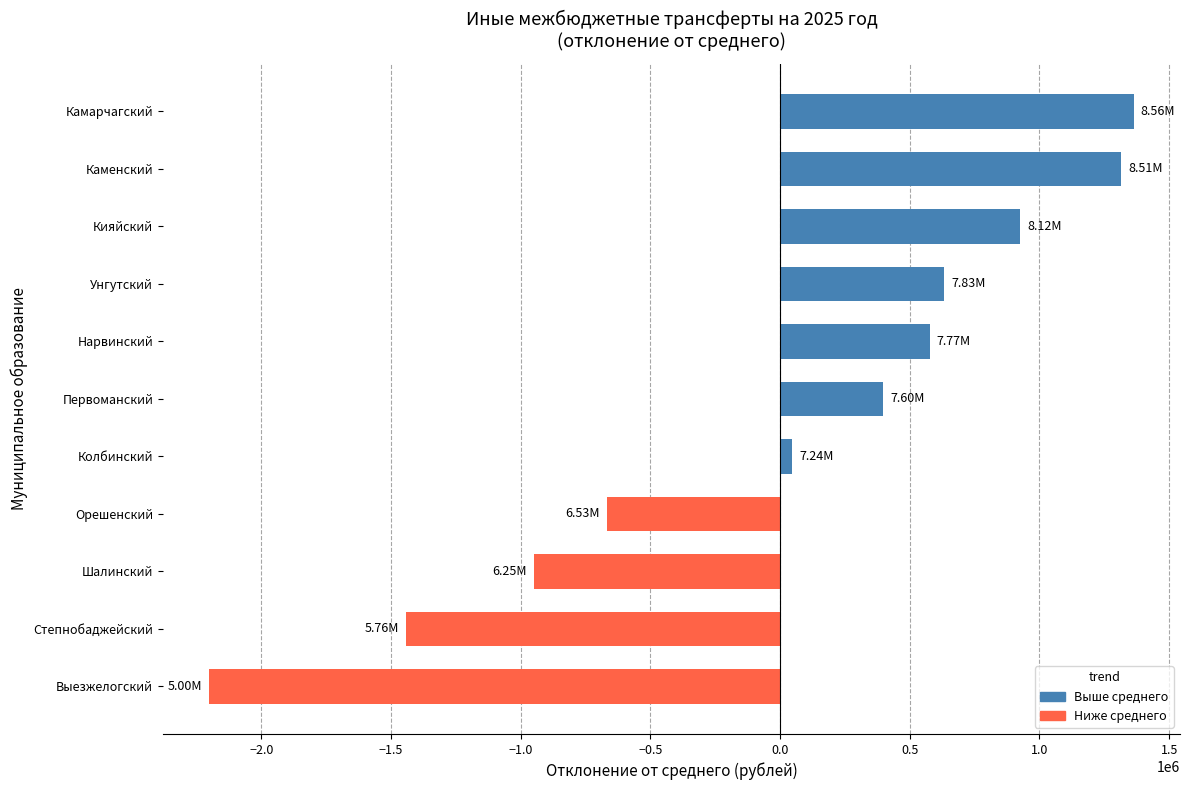

How many distinct data groups are displayed?

1